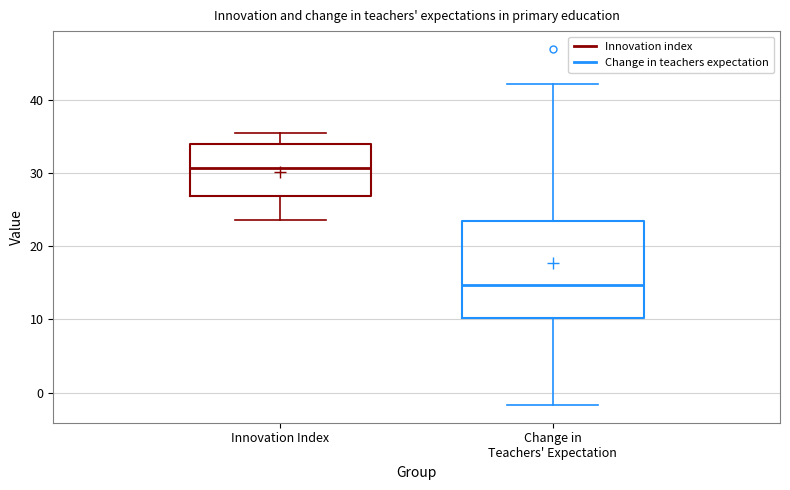

Reading left to right, read every box against the y-axis: the position of its median line, the range the box covers, and the ends of its whiskers. The values are not printed on the chart, so give them approximately, as read against the axis.

Innovation Index: median 31, box 27 to 34, whiskers 24 to 36
Change in Teachers' Expectation: median 15, box 10 to 23, whiskers -2 to 42